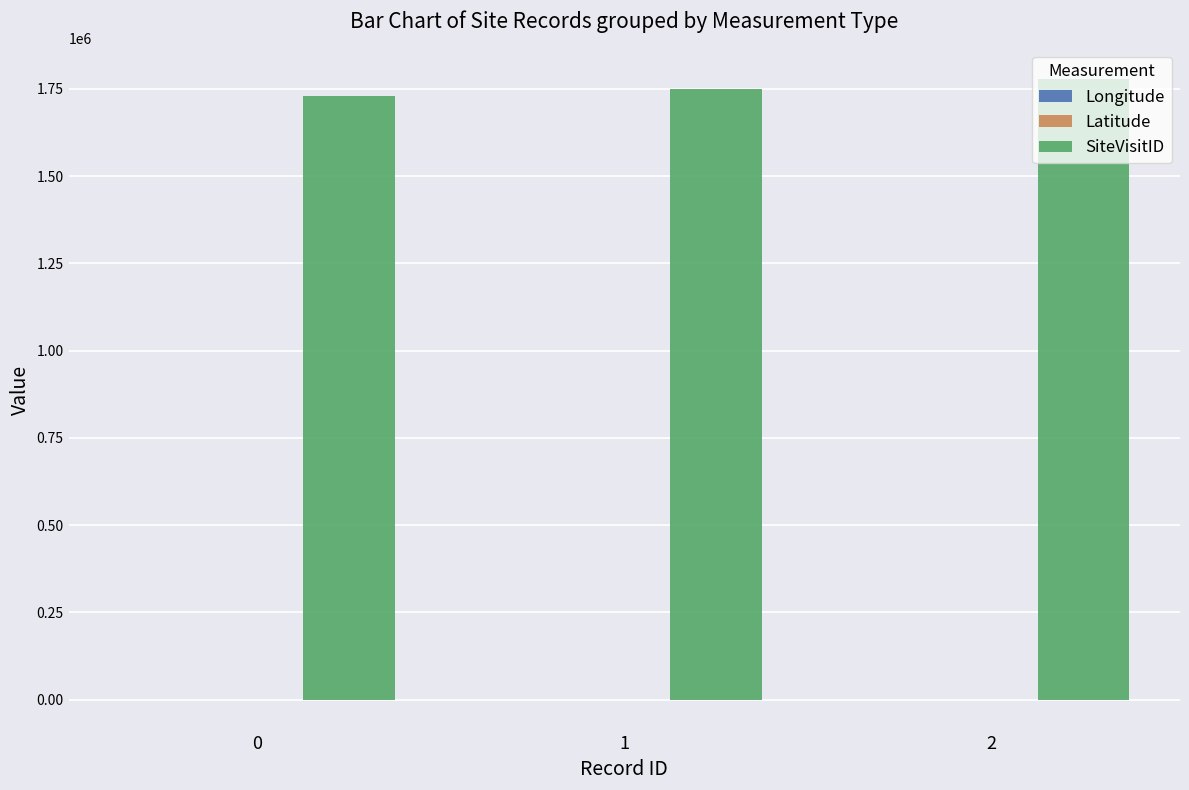

Which series has the largest range (max minus min)?

SiteVisitID